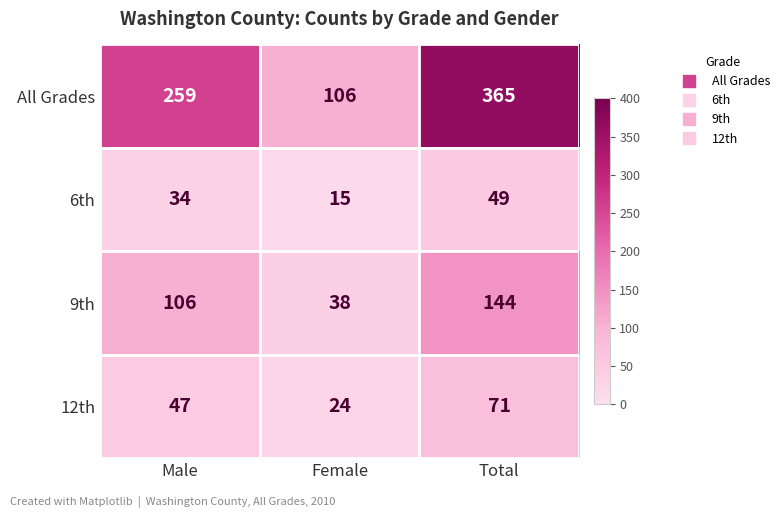

What is the maximum value shown in the chart?

365